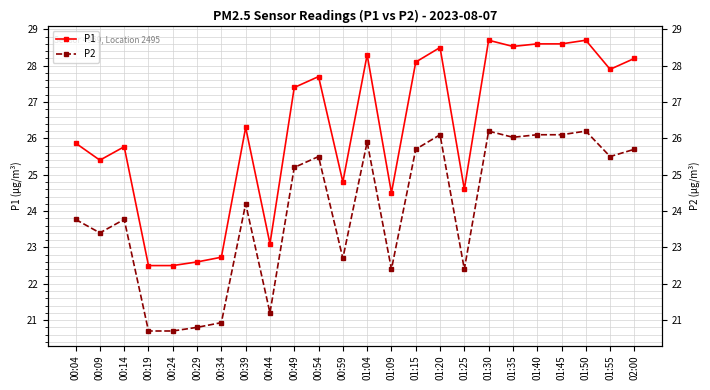

Is it true that P2 equals 25.2 at 00:49?

True